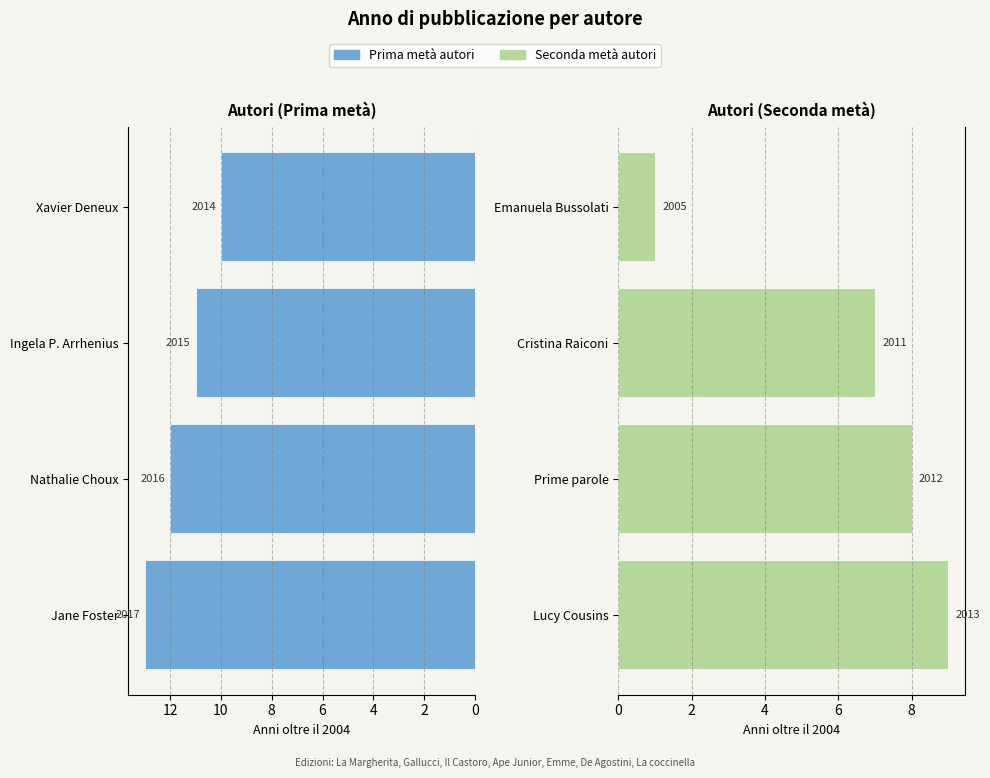

What are all the series names shown in the legend?

Prima metà autori, Seconda metà autori